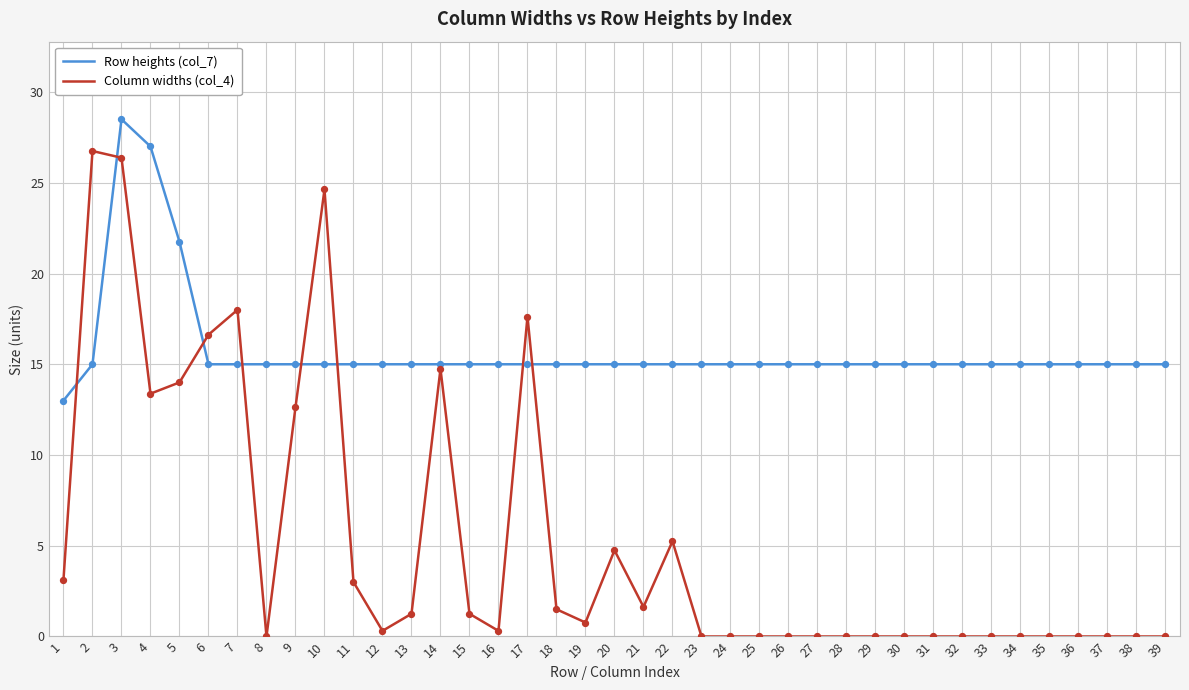

Between 3 and 26, which series saw the biggest shift?

Column widths (col_4)